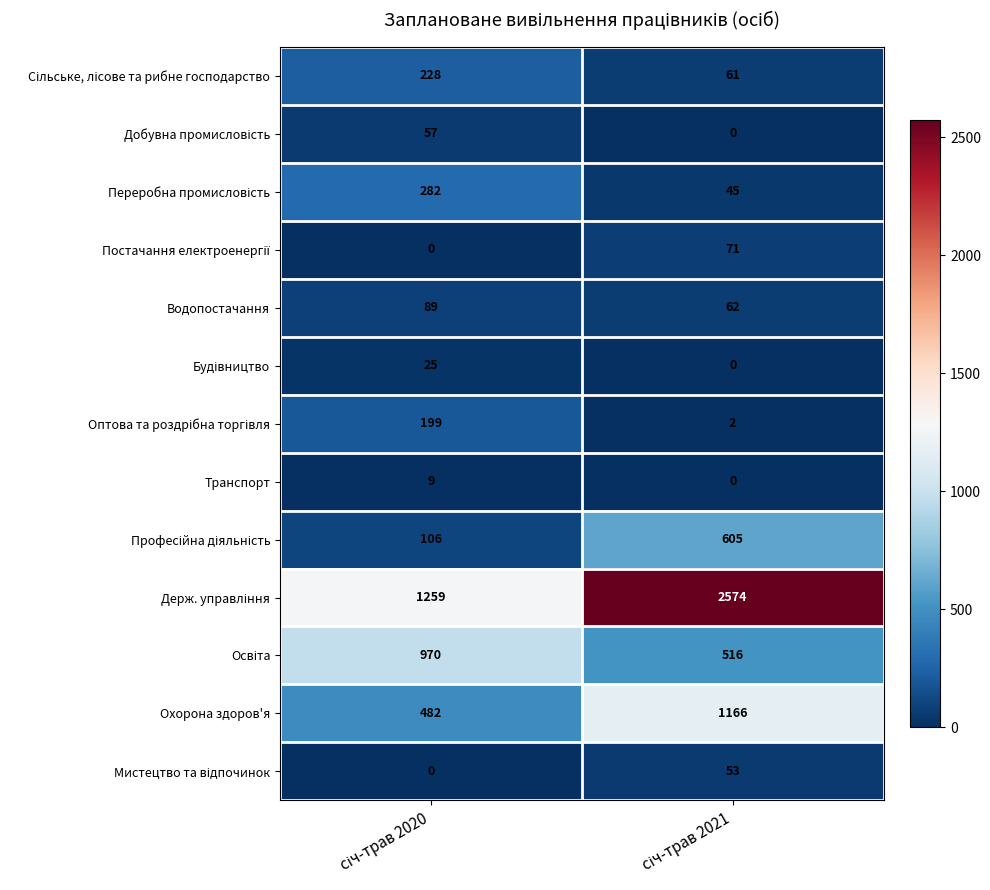

What is the greatest value displayed?

2574